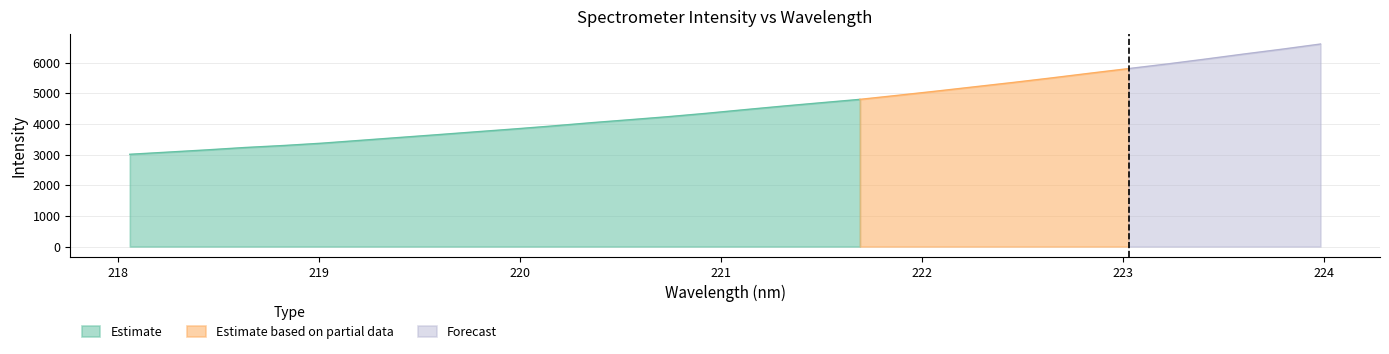

What is the label of the 25th point from the right?

219.3979